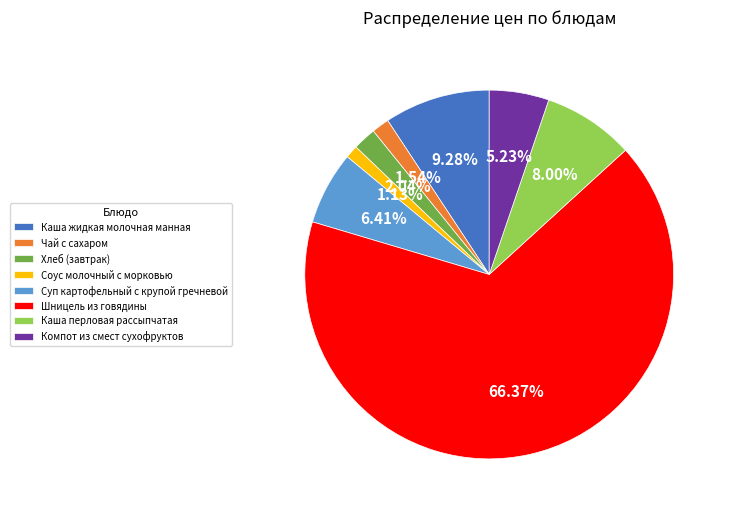

What is the largest slice in the pie chart?

Шницель из говядины